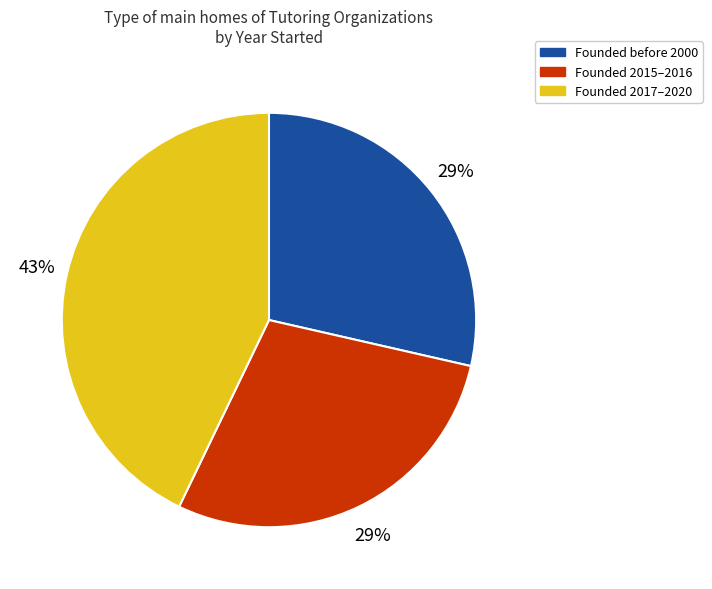

Between Founded 2017–2020 and Founded 2015–2016, which is larger?

Founded 2017–2020